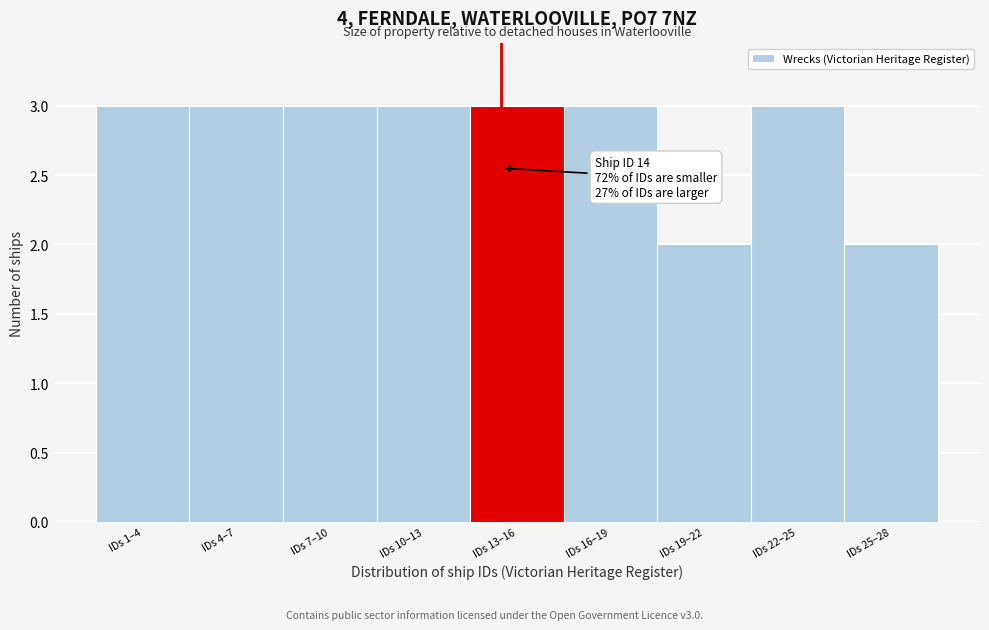

Reading left to right, transcribe all the data shown in this chart.

3	3	3	3	3	3	2	3	2